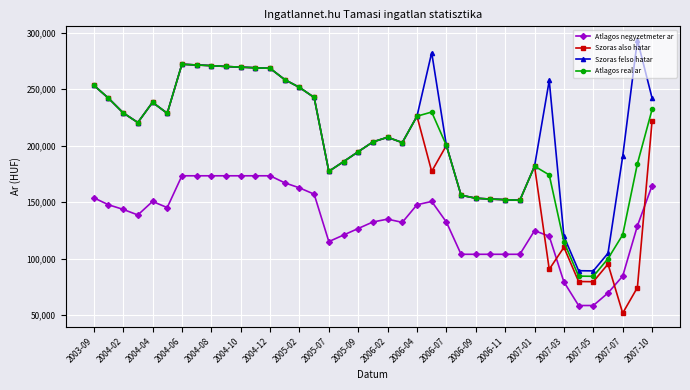

What is the value of the Atlagos real ar point at the 2nd from the left?

242051